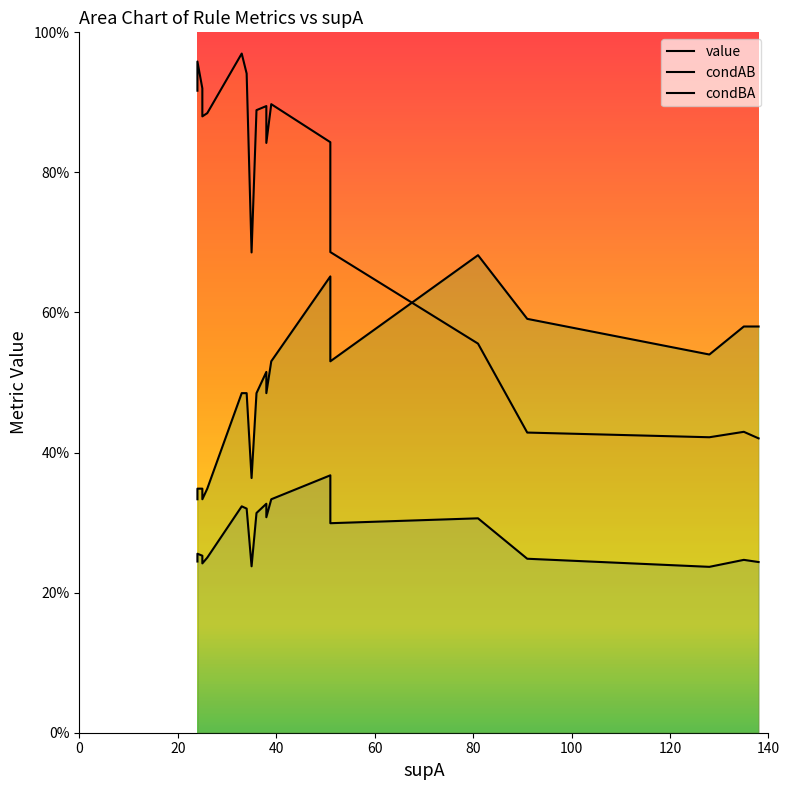

True or false: condBA has a value of 0.5 at 8.

False